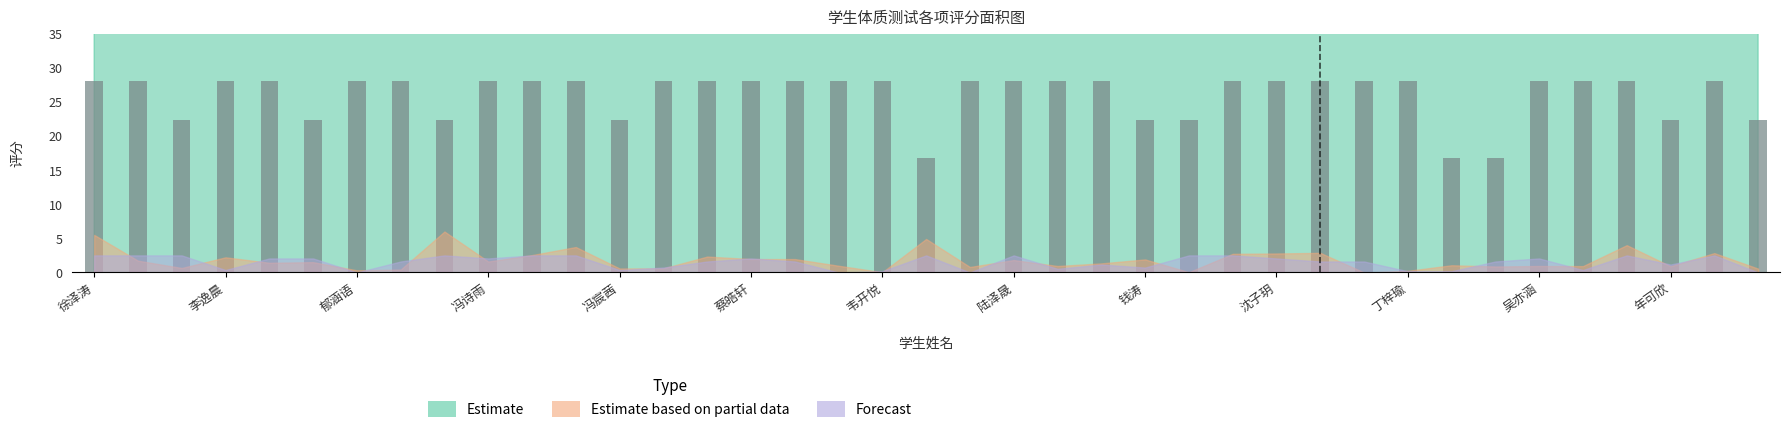

Is it true that the value at 陆泽晟 is 28.0?

True